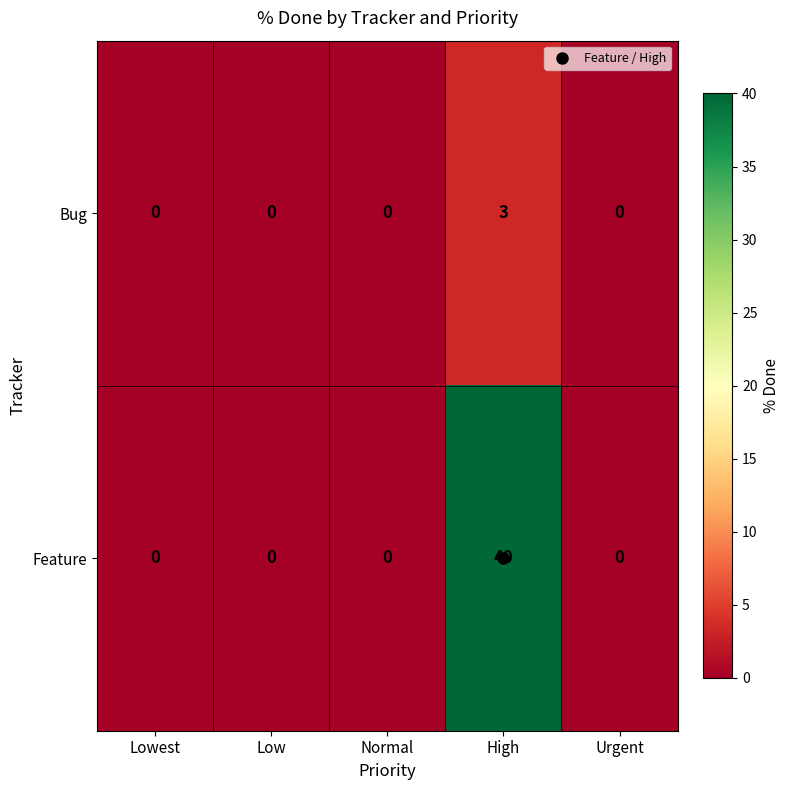

Which series has the widest spread of values?

Feature